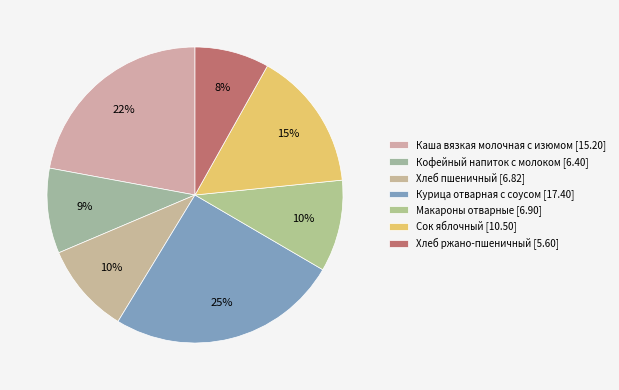

Which category has the smallest portion of the pie?

Хлеб ржано-пшеничный